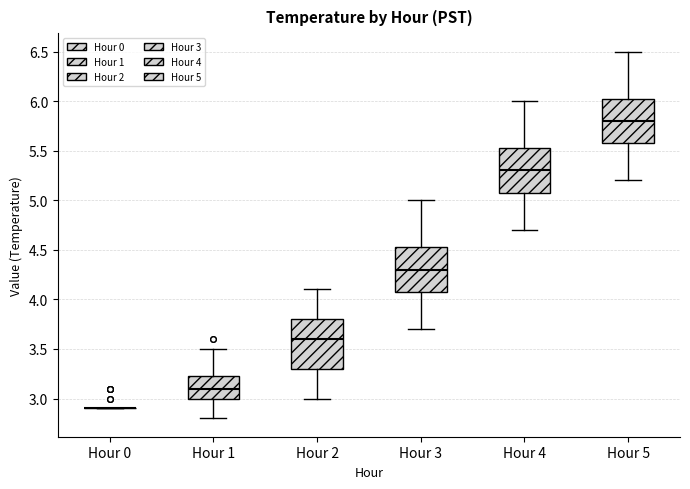

Where does the median line of the box for Hour 1 sit on the y-axis? The values are not printed on the chart, so give them approximately, as read against the axis.

3.10